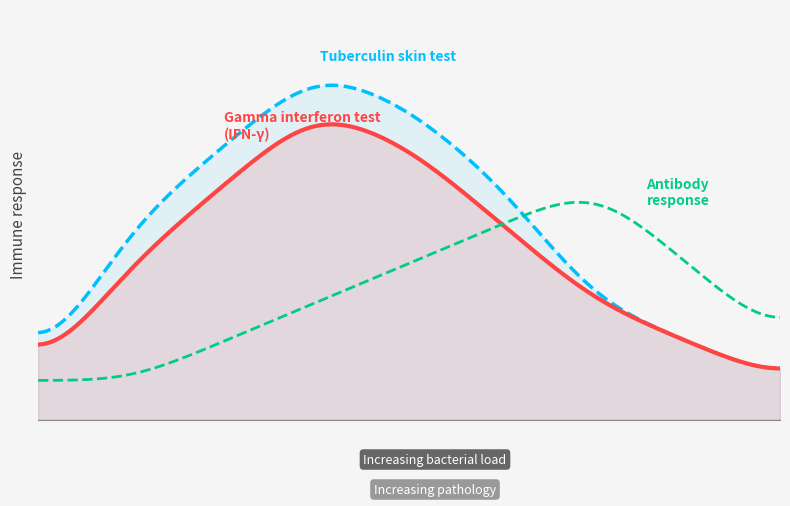

Reading left to right, extract all data points from this chart.

Tuberculin skin test: 1	5	7	9	8	6	3	2	1
Gamma interferon test (IFN-γ): 1	4	6	8	7	5	3	2	1
Antibody response: 1	1	2	3	4	5	6	4	2